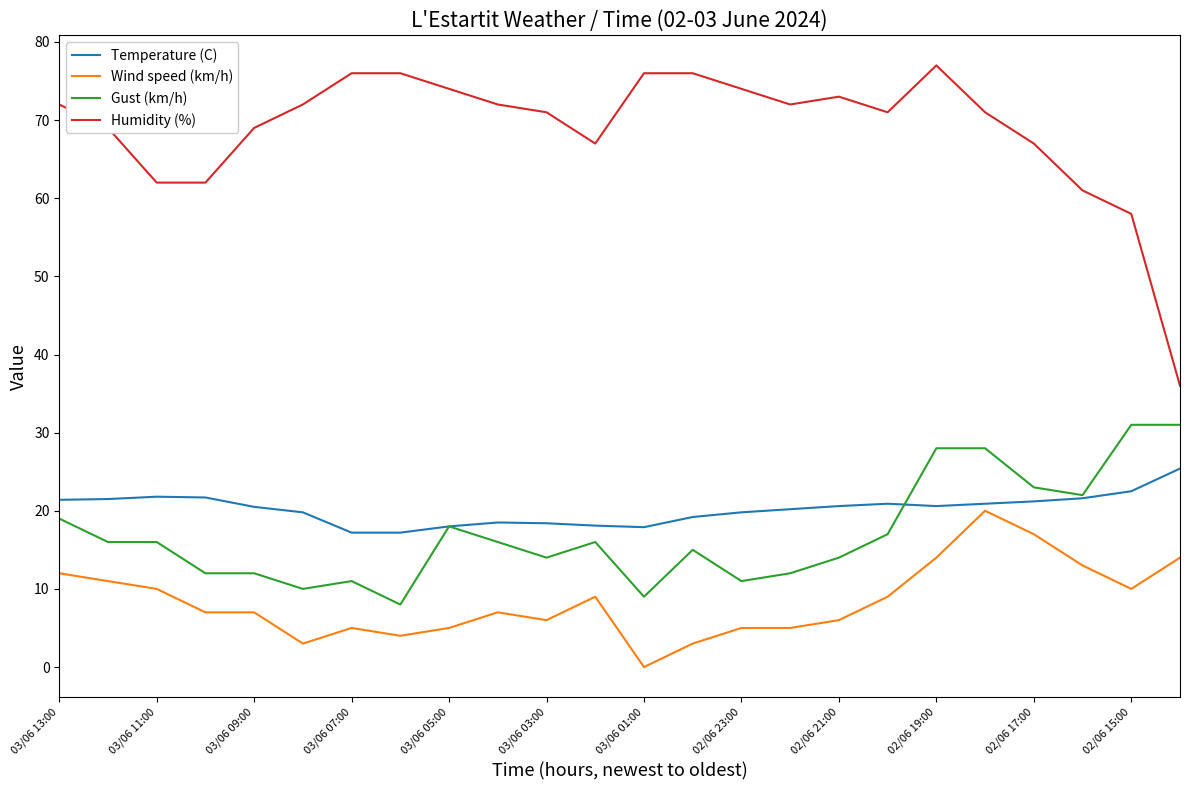

How many lines are shown in the chart?

4